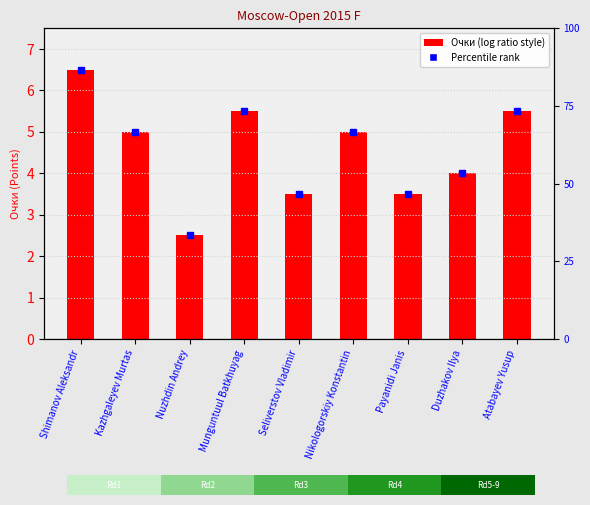

List the labels in order of value, smallest first.

Nuzhdin Andrey, Seliverstov Vladimir, Payanidi Janis, Duzhakov Ilya, Kazhgaleyev Murtas, Nikologorskiy Konstantin, Munguntuul Batkhuyag, Atabayev Yusup, Shimanov Aleksandr